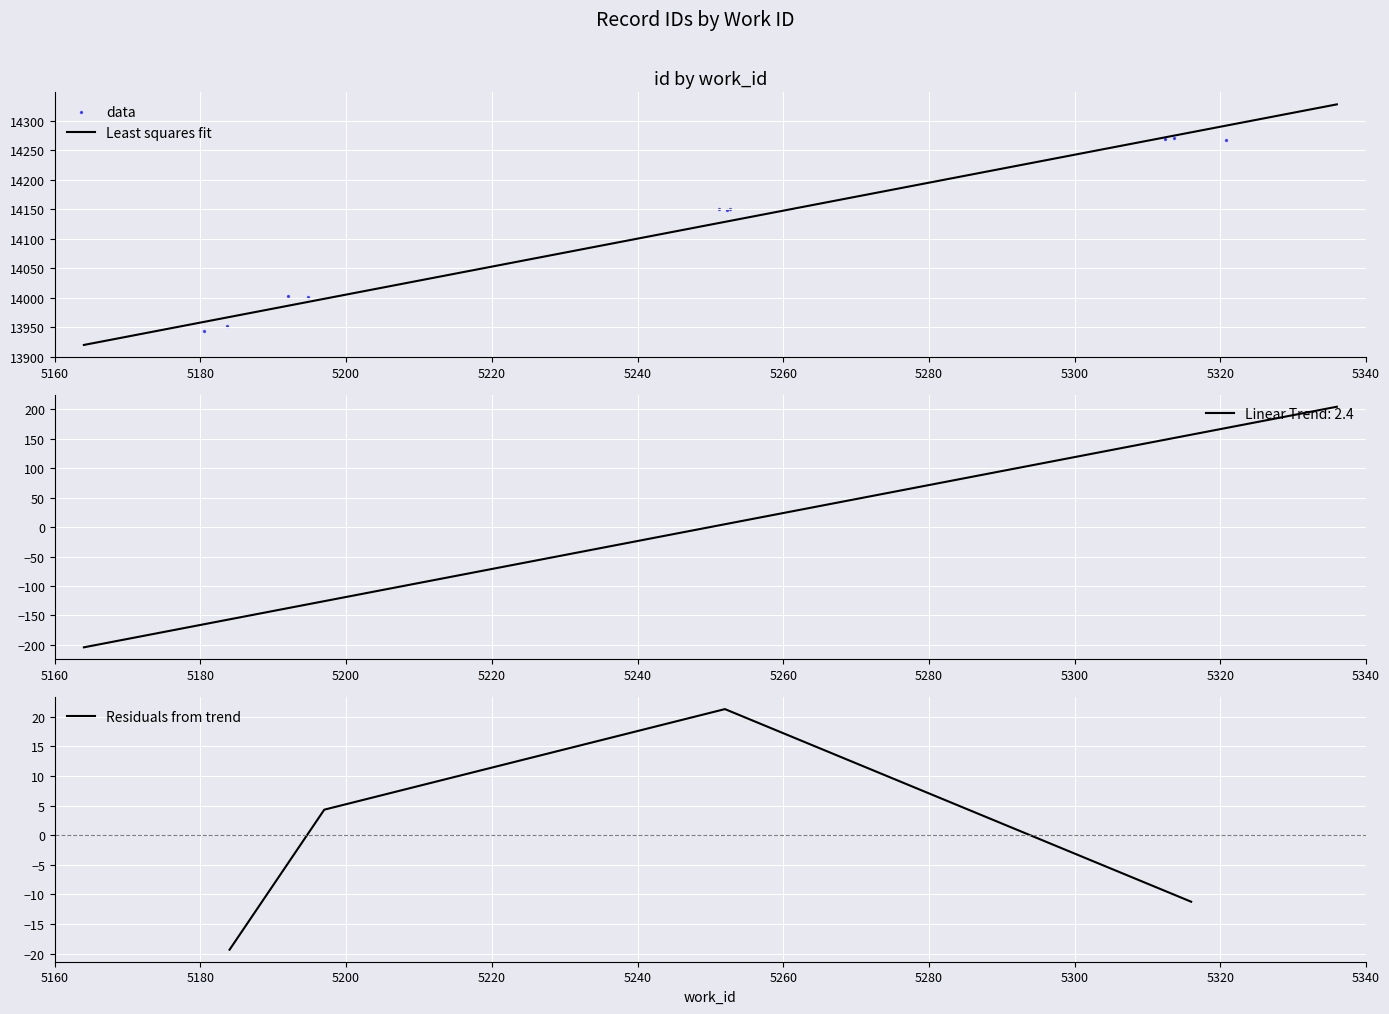

Between 5252 and 5252, which is larger?

5252